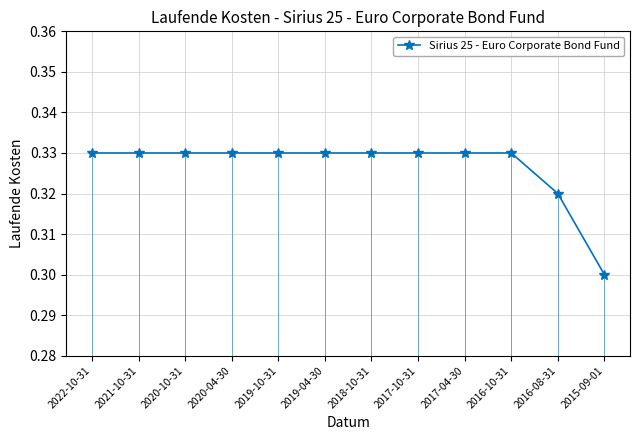

Does the chart have visible grid lines?

Yes